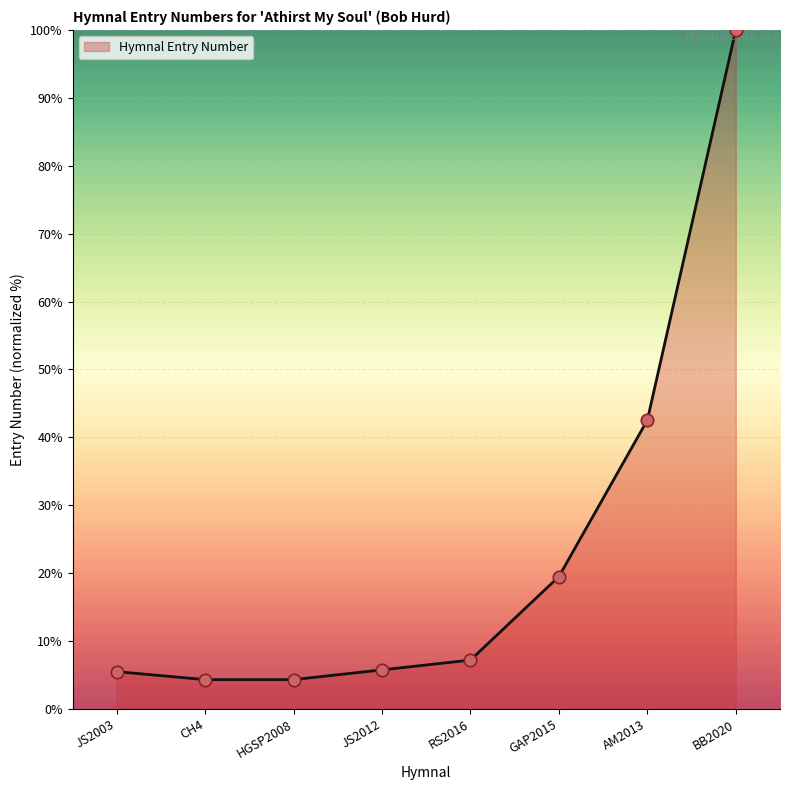

Approximately how many times larger is the value at AM2013 compared to JS2012?

7.4